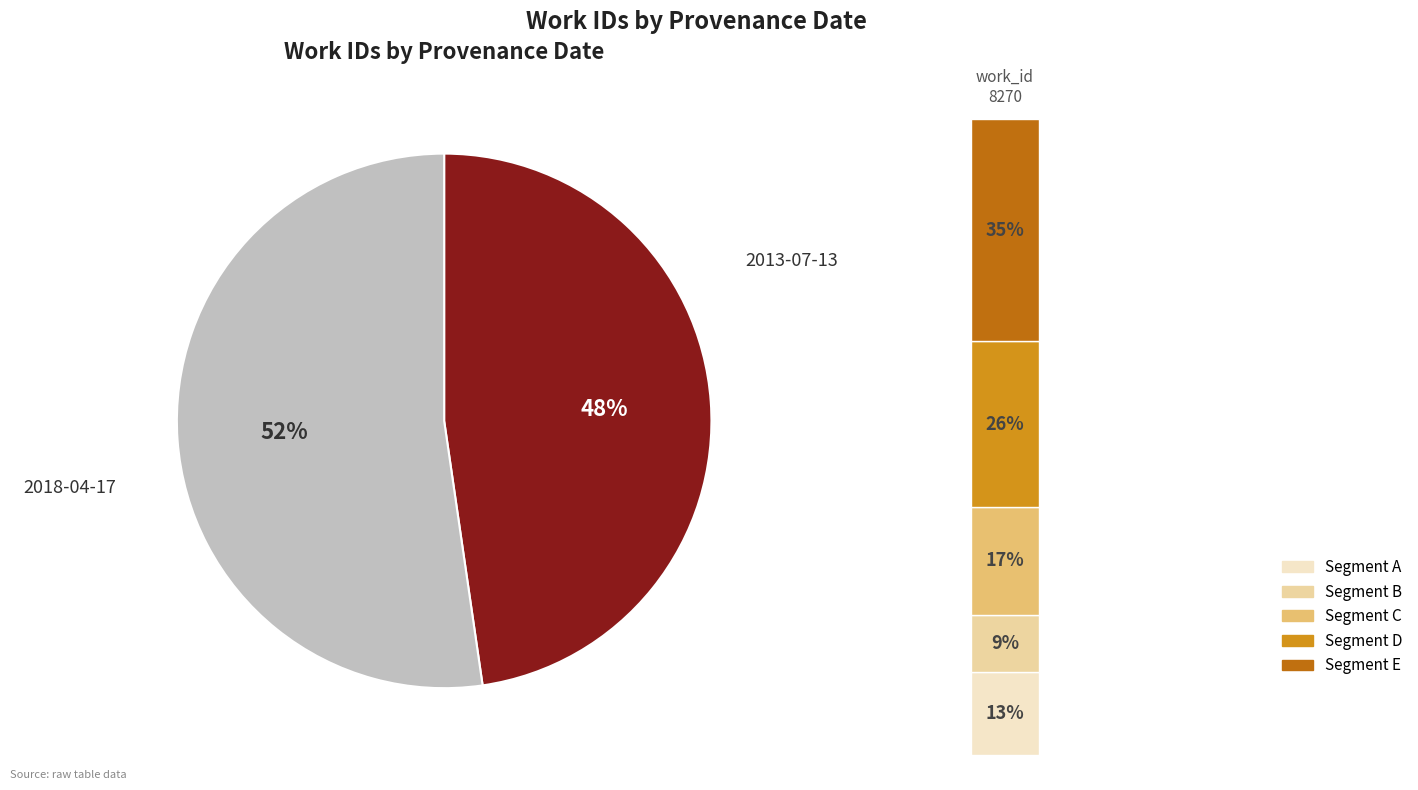

To the nearest percent, what is the average slice percentage?

50%